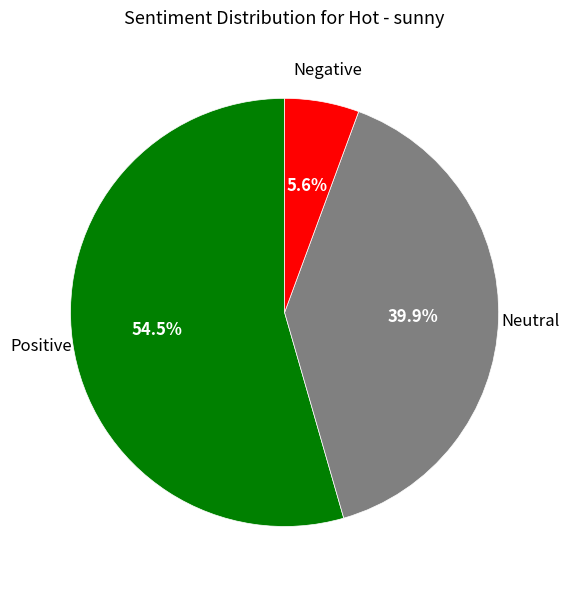

To the nearest percent, what is the difference between the largest and smallest slice percentages?

49%